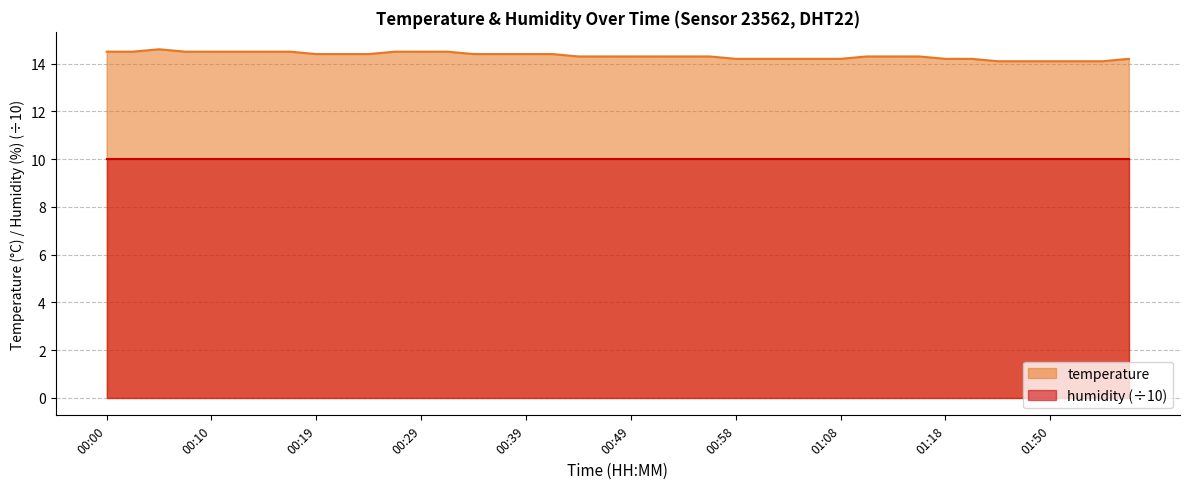

The chart shows a value of 14.2 at 01:03. True or false?

True